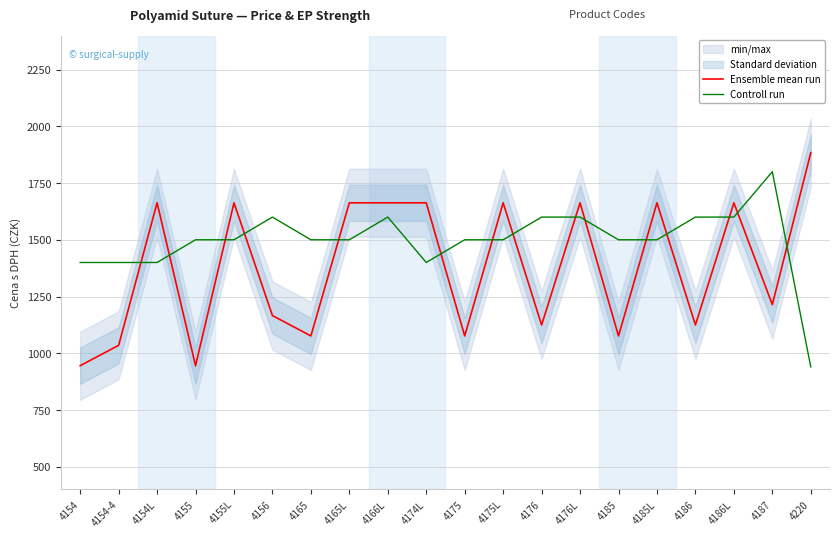

True or false: Controll run has more than 1 points higher than both neighbors.

True